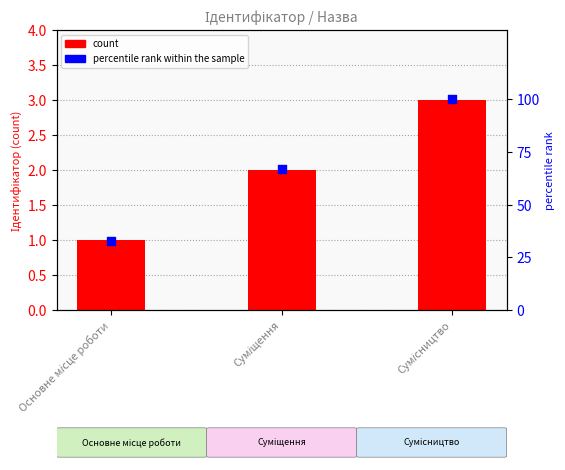

Which series has the largest Y range (max minus min)?

percentile rank within the sample